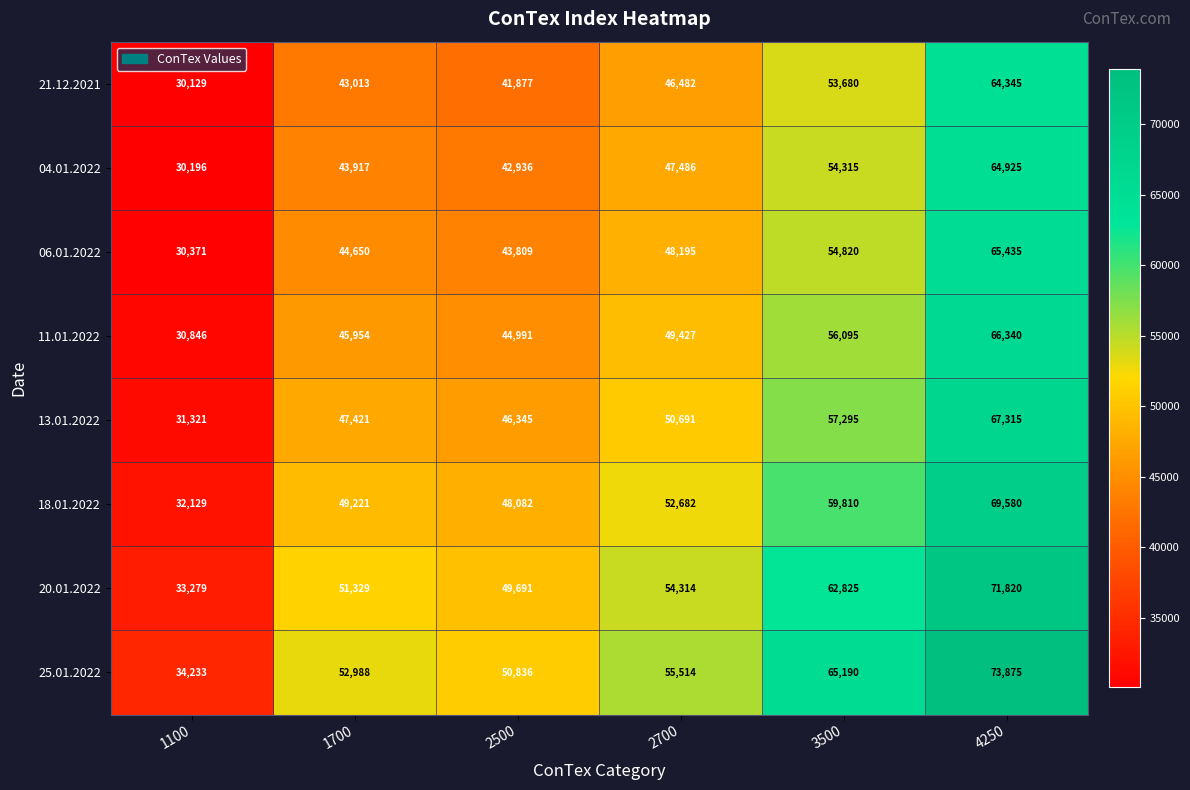

At which category is the sum across all series the highest?

4250